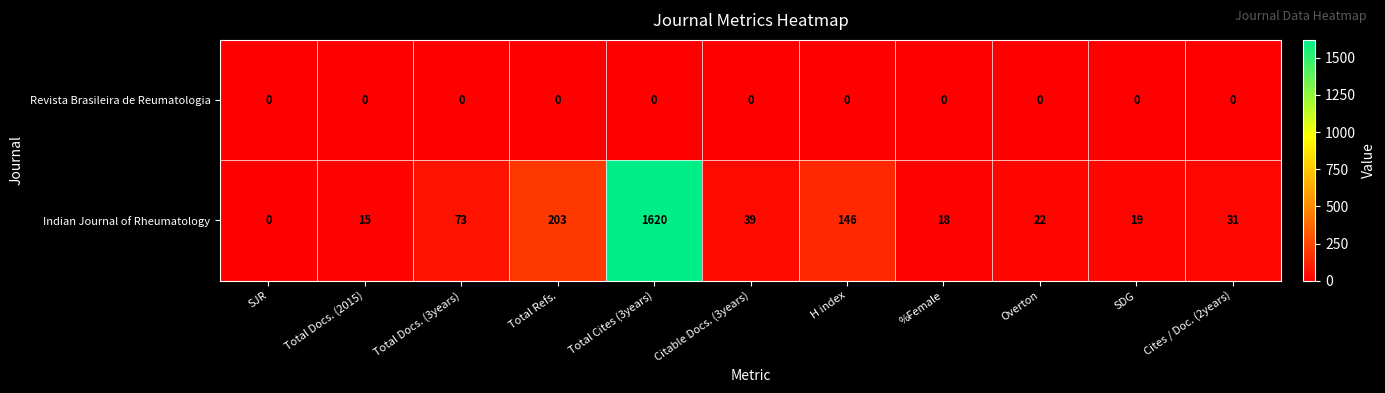

What is the total value across all series at SDG?

19